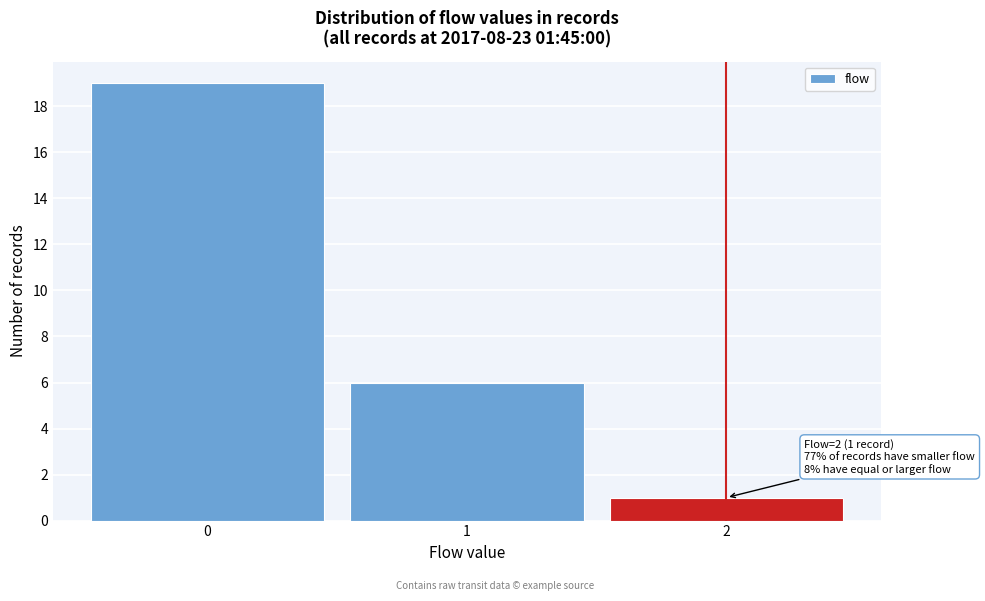

Over which range of the x-axis is the bar tallest?

-0.5 to 0.5